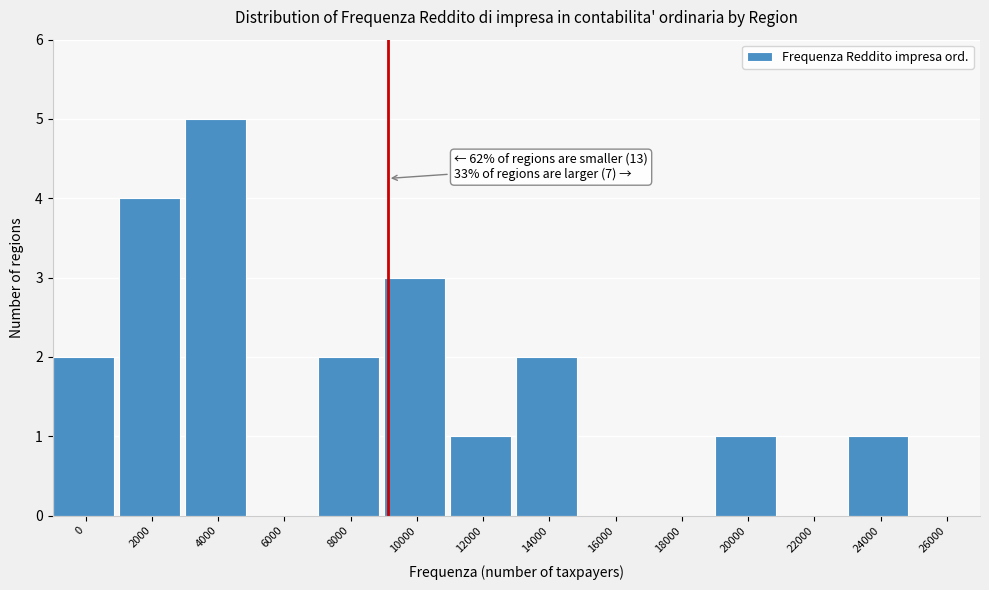

Reading right to left, what are all the values shown in this chart?

26000=0	24000=1	22000=0	20000=1	18000=0	16000=0	14000=2	12000=1	10000=3	8000=2	6000=0	4000=5	2000=4	0=2